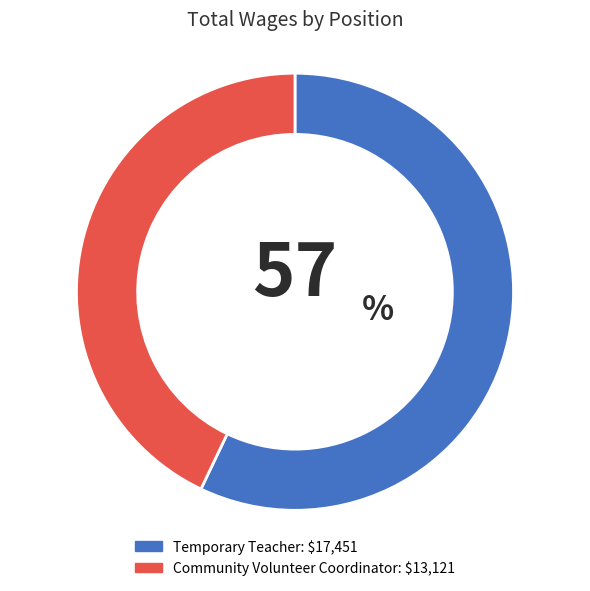

Rank the categories by value from highest to lowest.

Temporary Teacher, Community Volunteer Coordinator